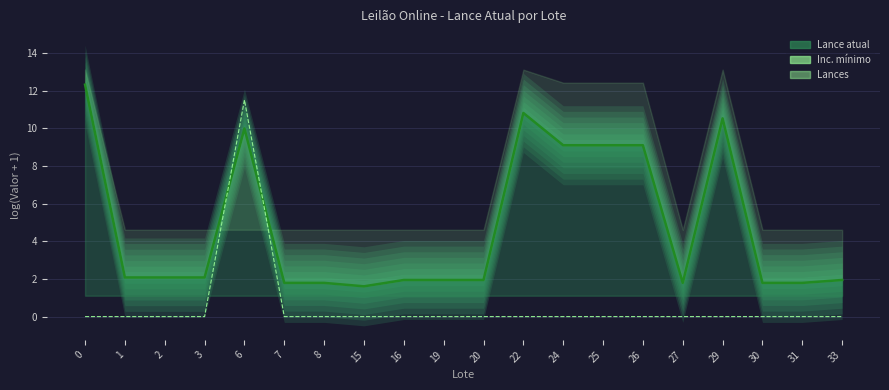

How many categories are shown in the chart?

20